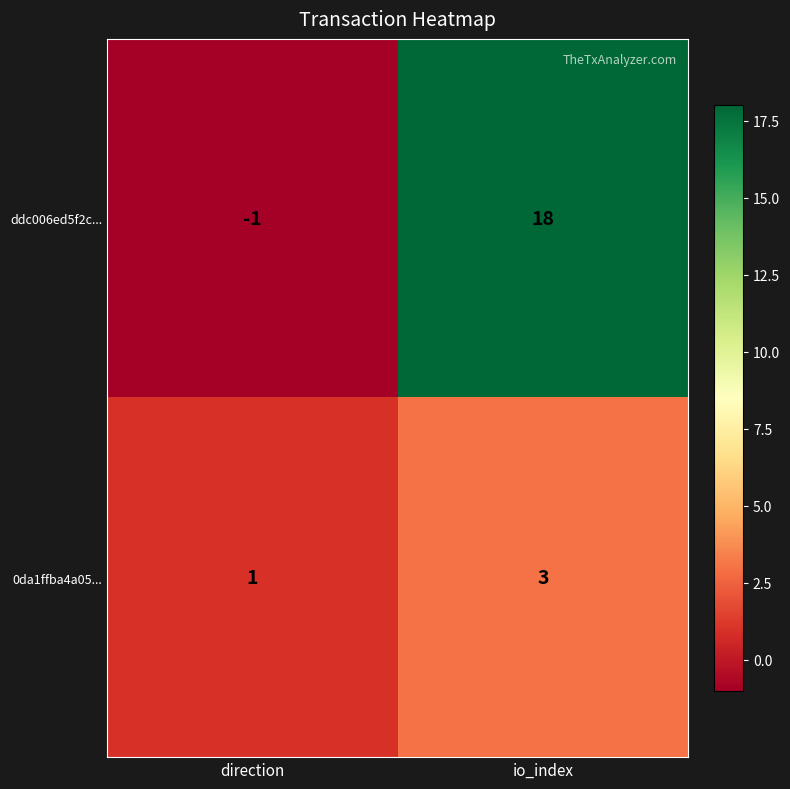

What is the greatest value displayed?

18